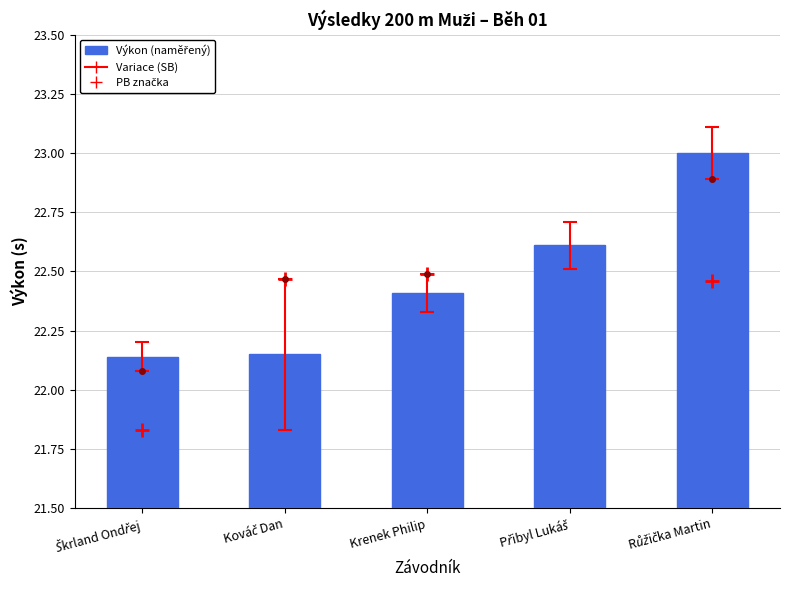

What is the greatest value displayed?

23.0